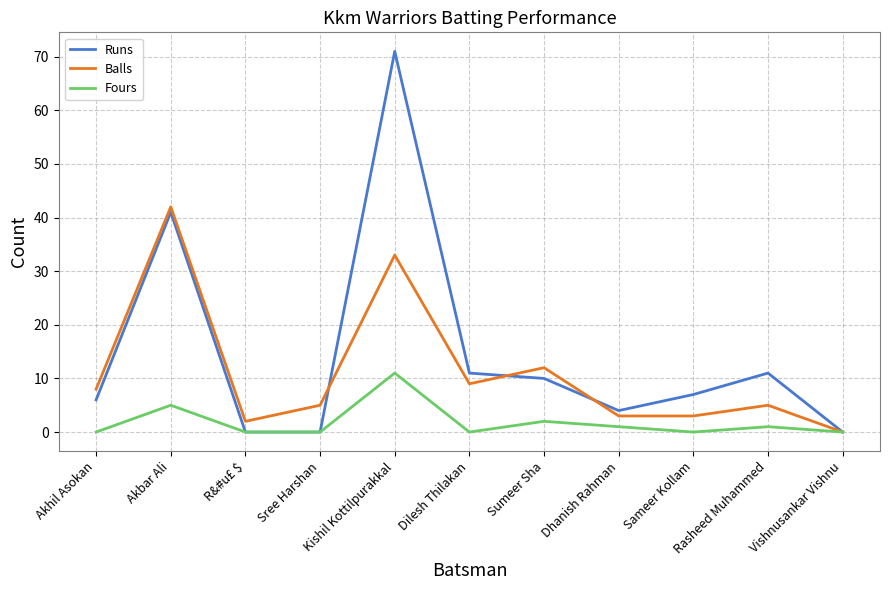

What is the average value of the Runs series?

15